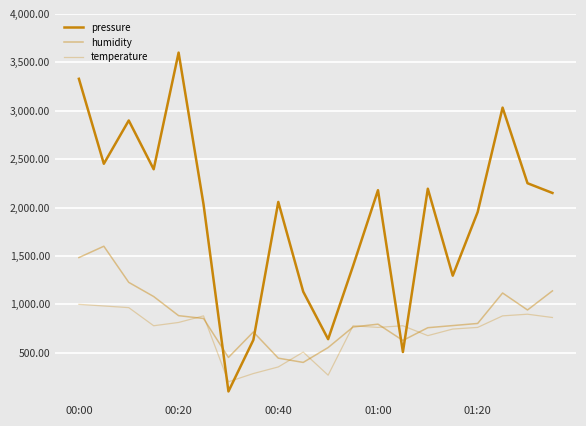

Which series has the widest spread of values?

pressure